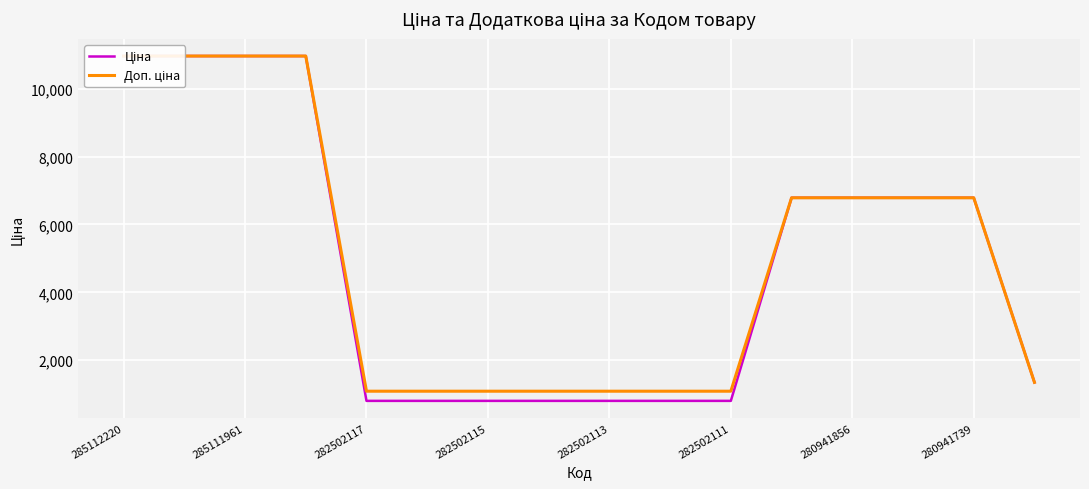

Read the Ціна value at 282502111.

802.1